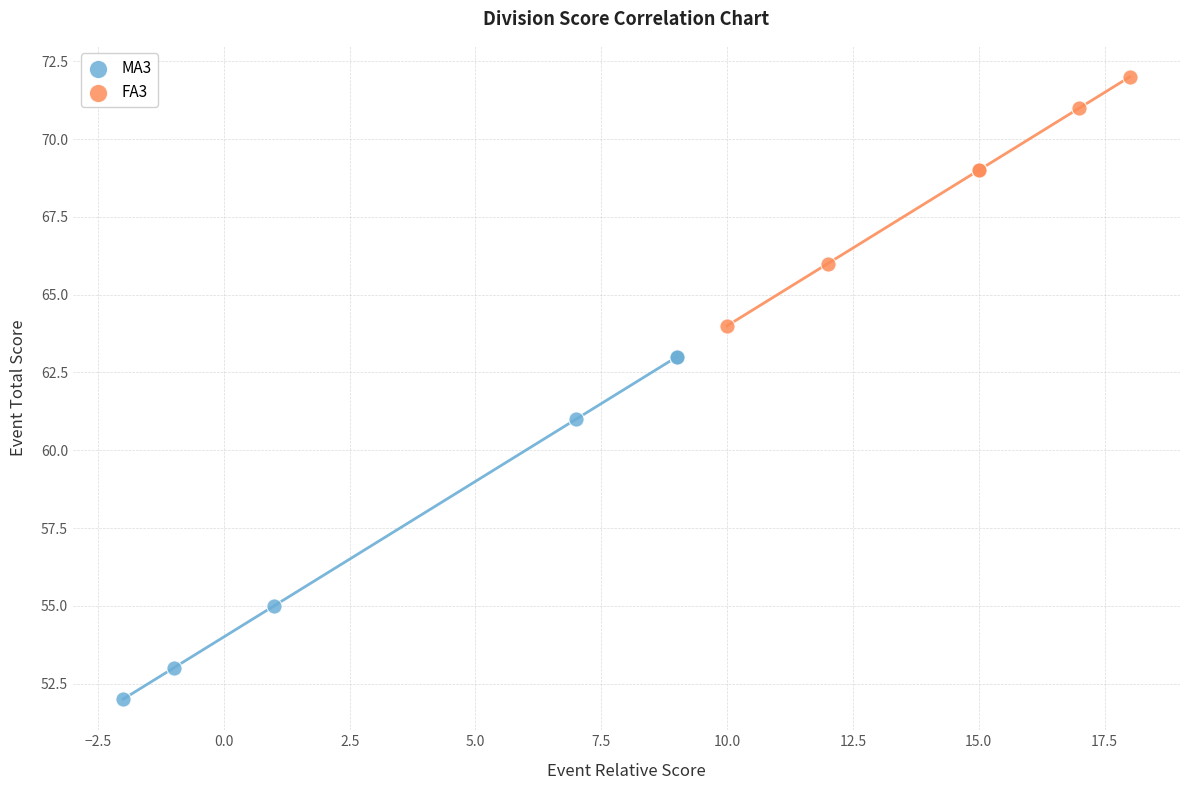

What are all the series names shown in the legend?

MA3, FA3